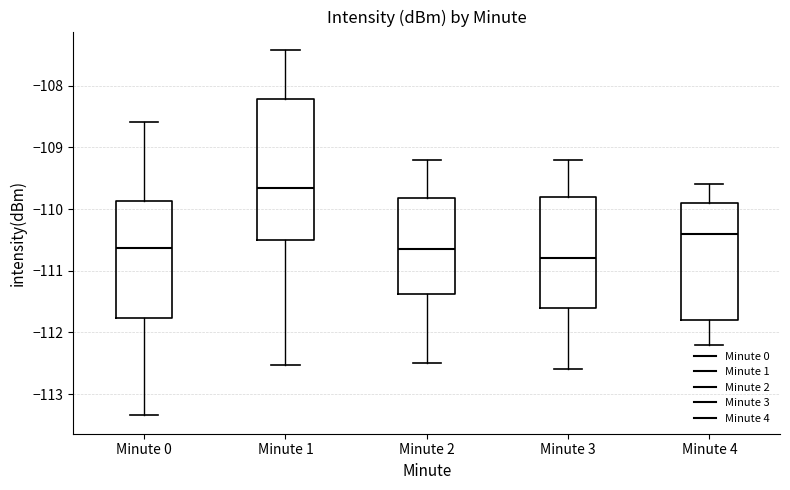

Which box is the tallest, from its lower edge to its upper edge?

Minute 1